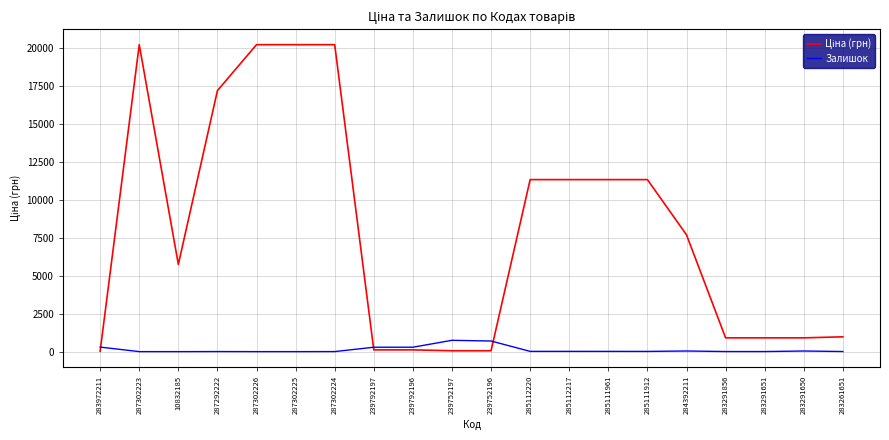

What is the difference between the maximum and minimum values in the Залишок series?

745.0